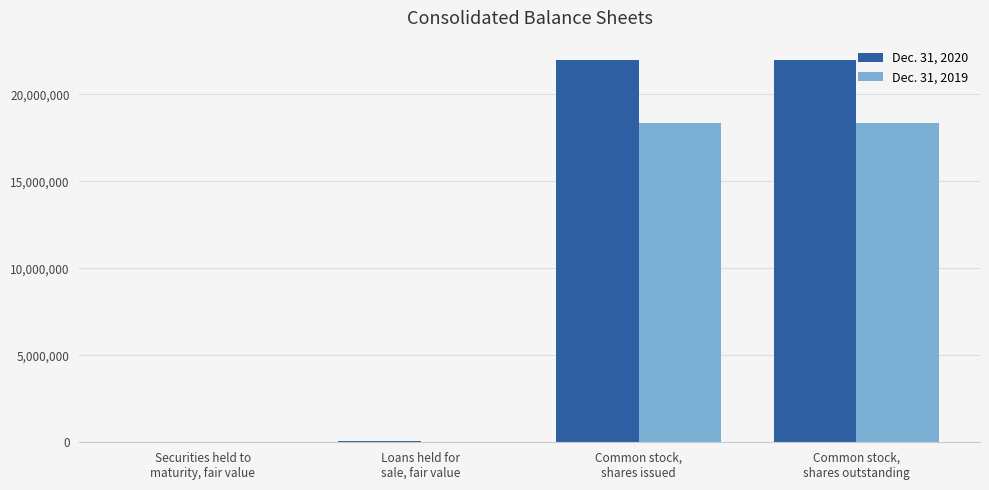

What is the difference between the Dec. 31, 2019 values at Common stock,
shares issued and Loans held for
sale, fair value?

18331182